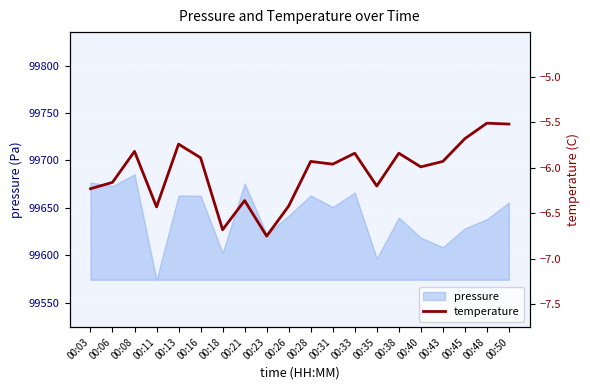

What is the value of the 7th point from the left?

-6.7